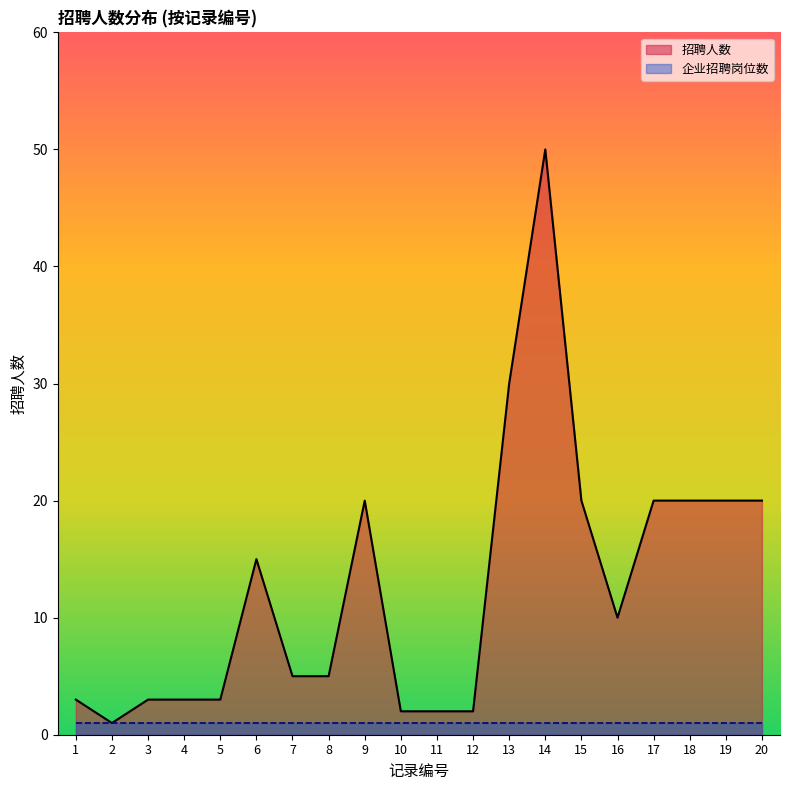

Where is the data nearest to the value 25?

9